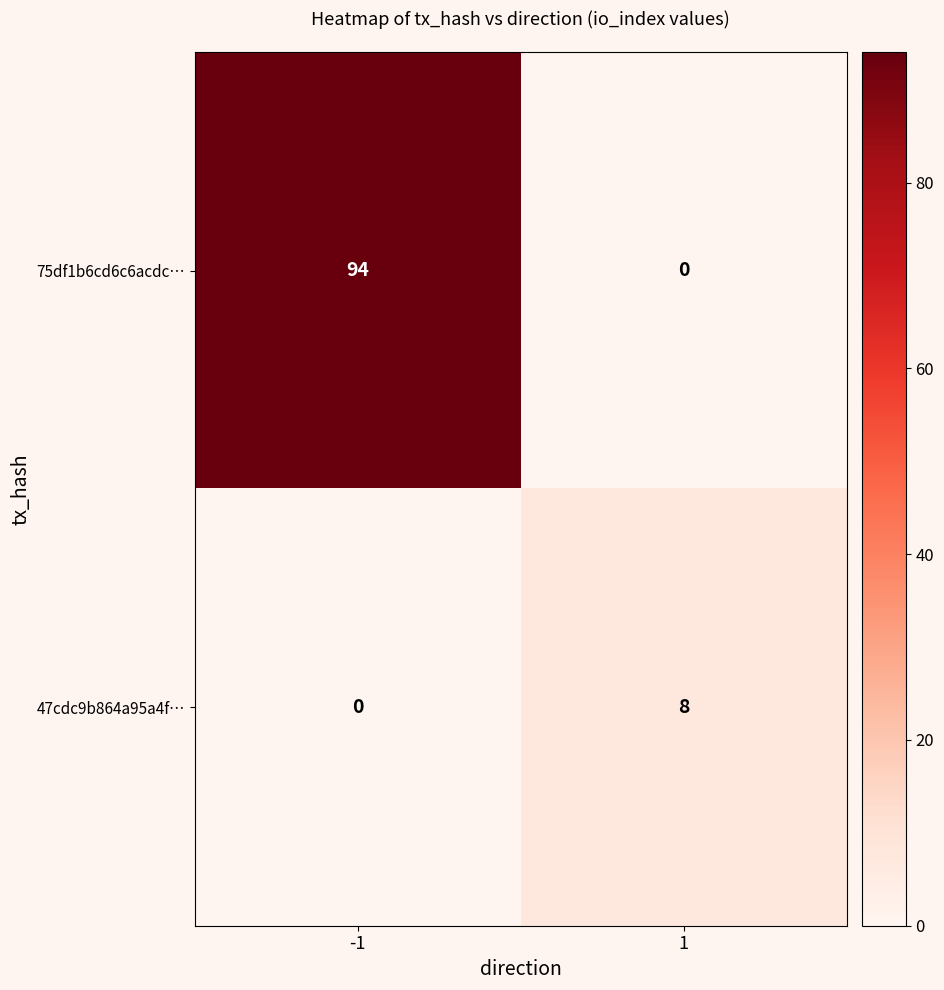

How many distinct data groups are displayed?

2